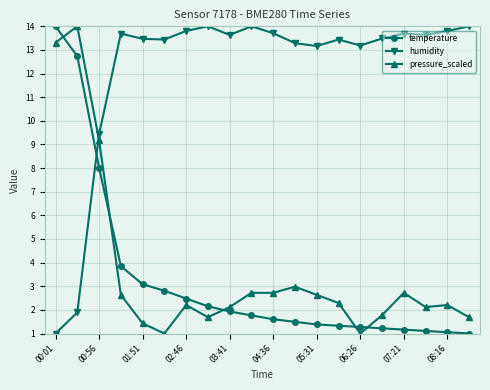

How many lines are shown in the chart?

3